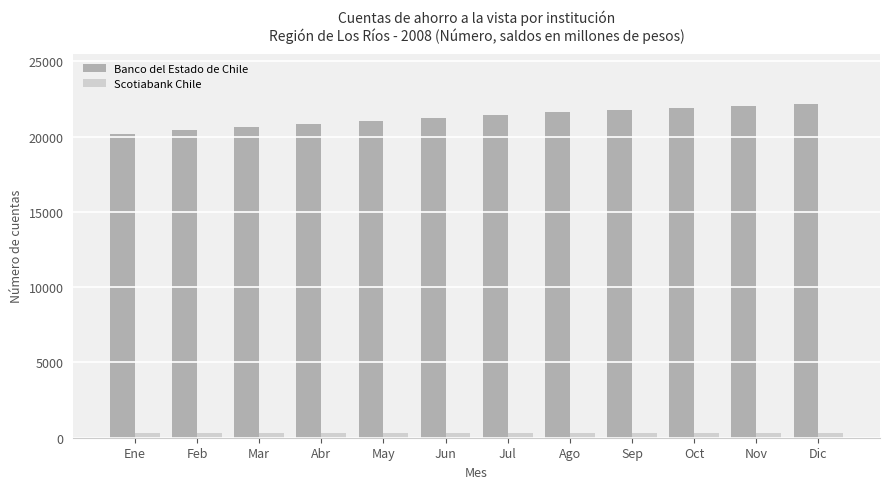

What is the minimum value shown in the chart?

325